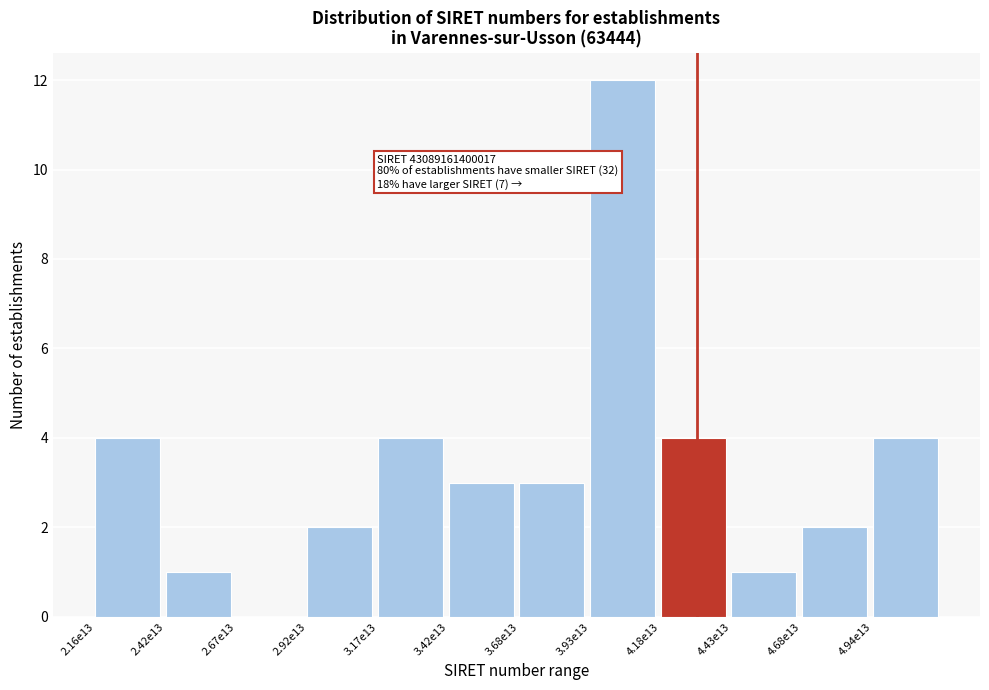

Reading right to left, what are all the values shown in this chart?

4.94e13=4	4.68e13=2	4.43e13=1	4.18e13=4	3.93e13=12	3.68e13=3	3.42e13=3	3.17e13=4	2.92e13=2	2.67e13=0	2.42e13=1	2.16e13=4